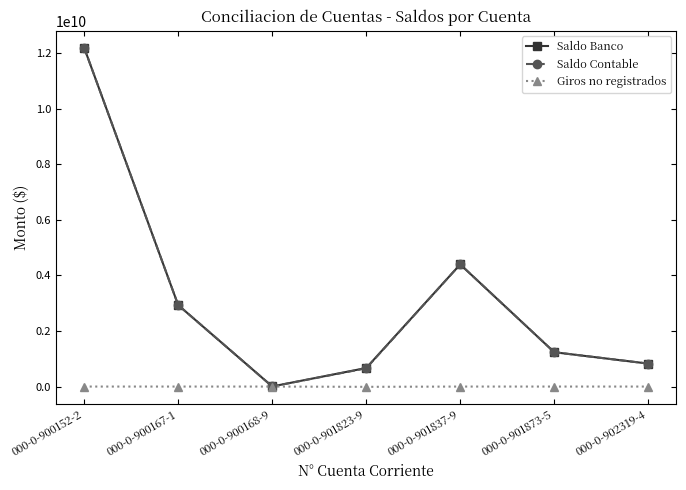

The value of Saldo Contable at 000-0-901823-9 is 657333401. True or false?

True